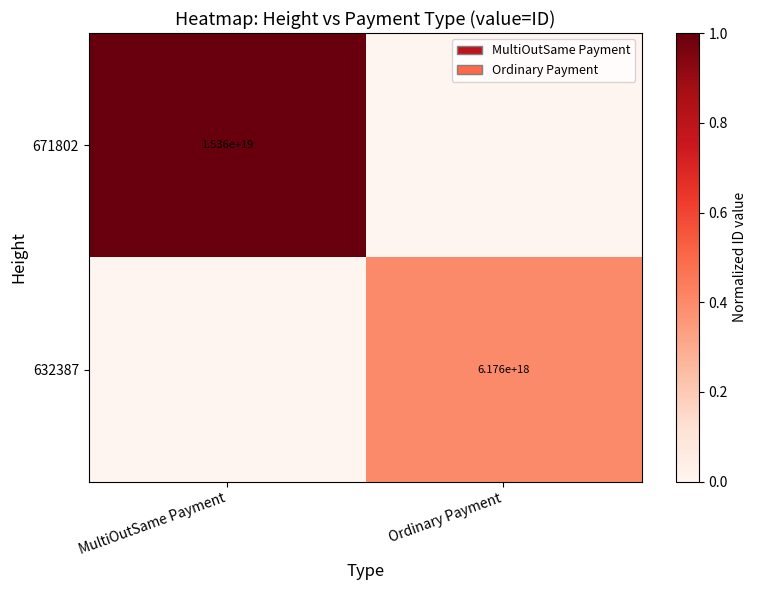

Is the value of 632387 at Ordinary Payment greater than the value of 671802 at MultiOutSame Payment?

No